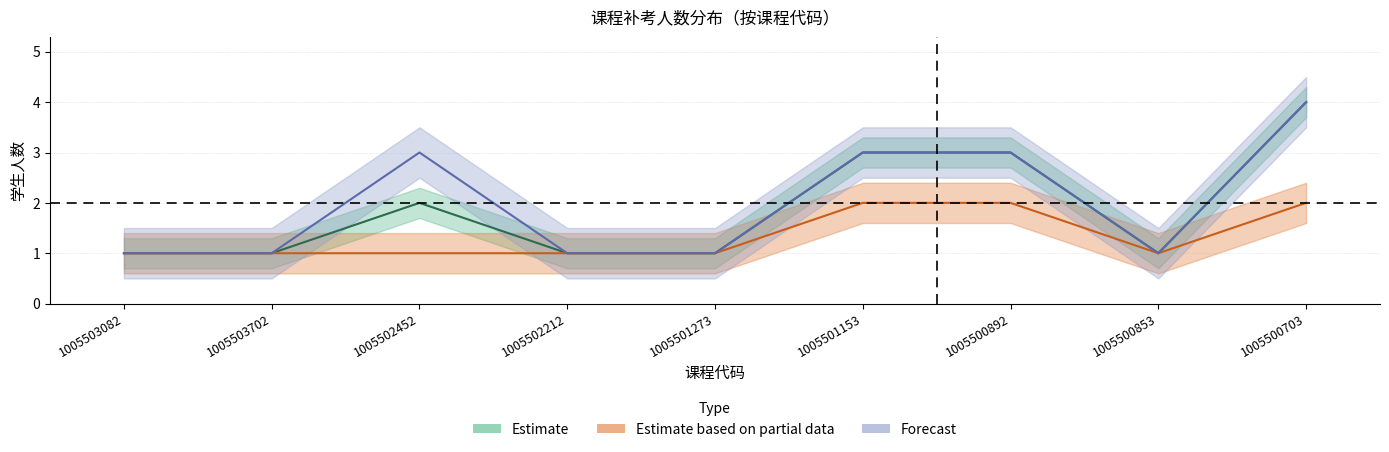

What is the maximum value for Estimate?

4